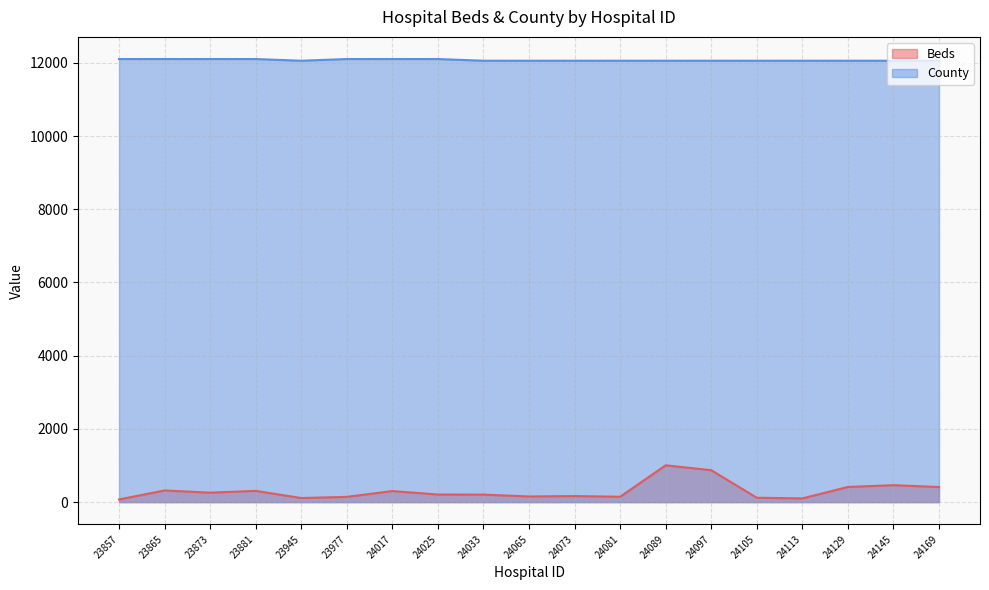

What is the sum of the Beds values at 24169 and 23977?

557